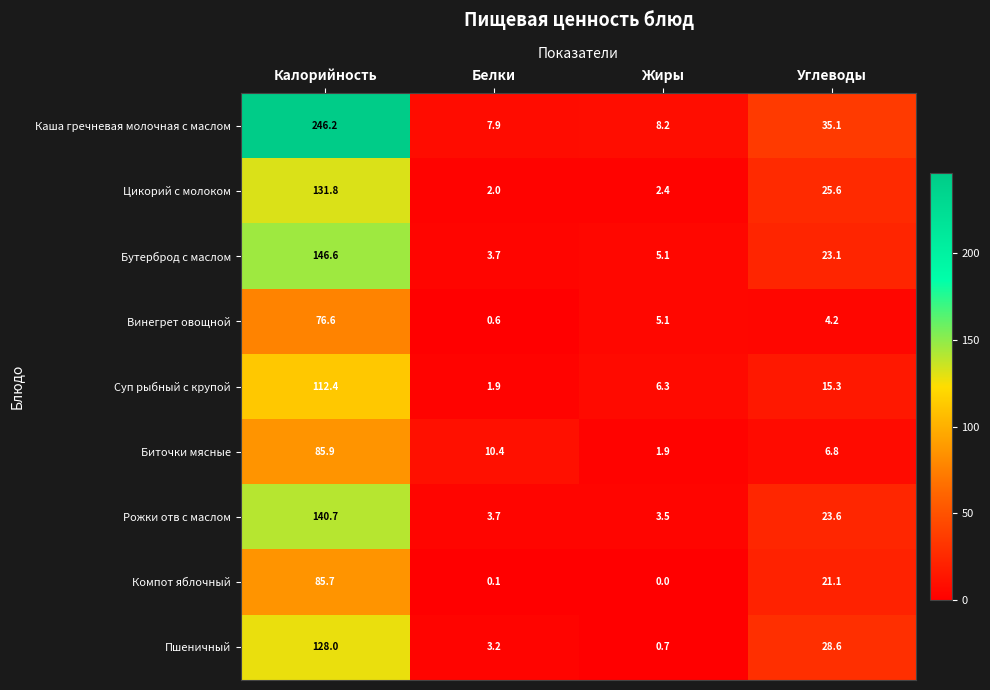

How many series are shown in this chart?

9